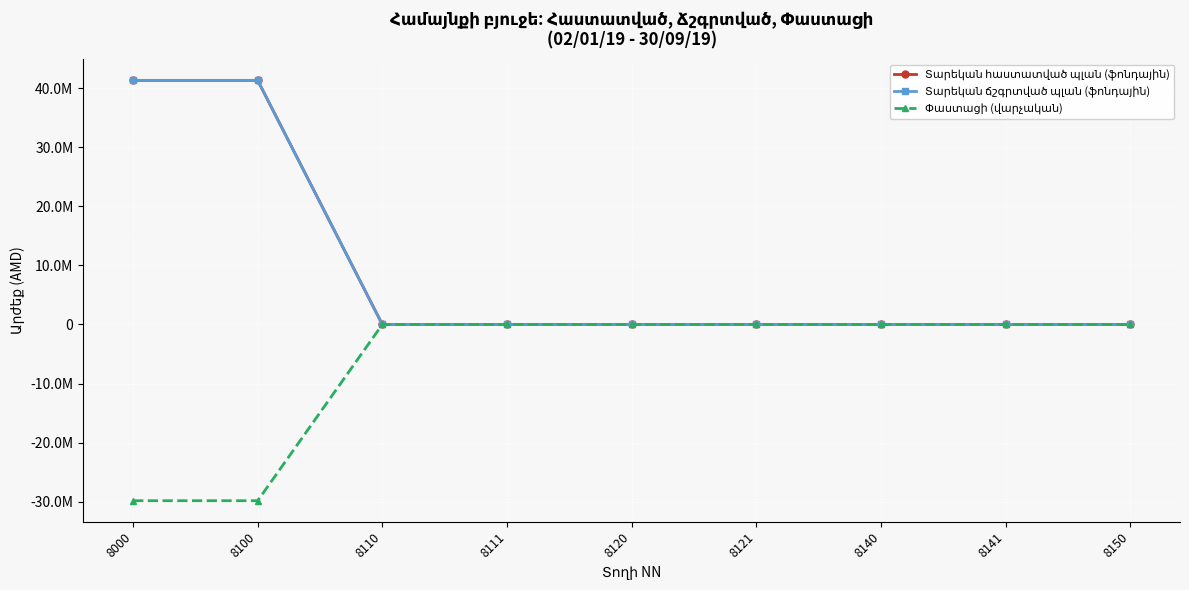

Is this an area chart (filled region under the line)?

No